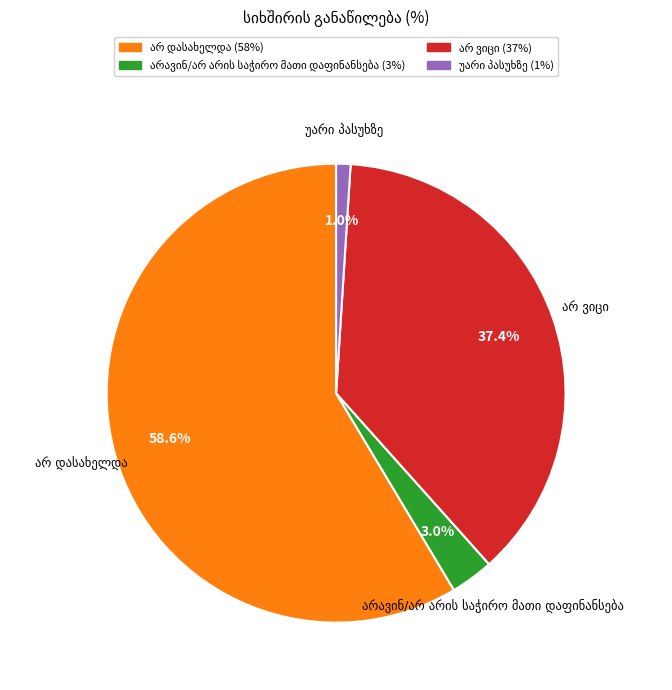

The არ ვიცი slice represents 32% of the pie. True or false?

False